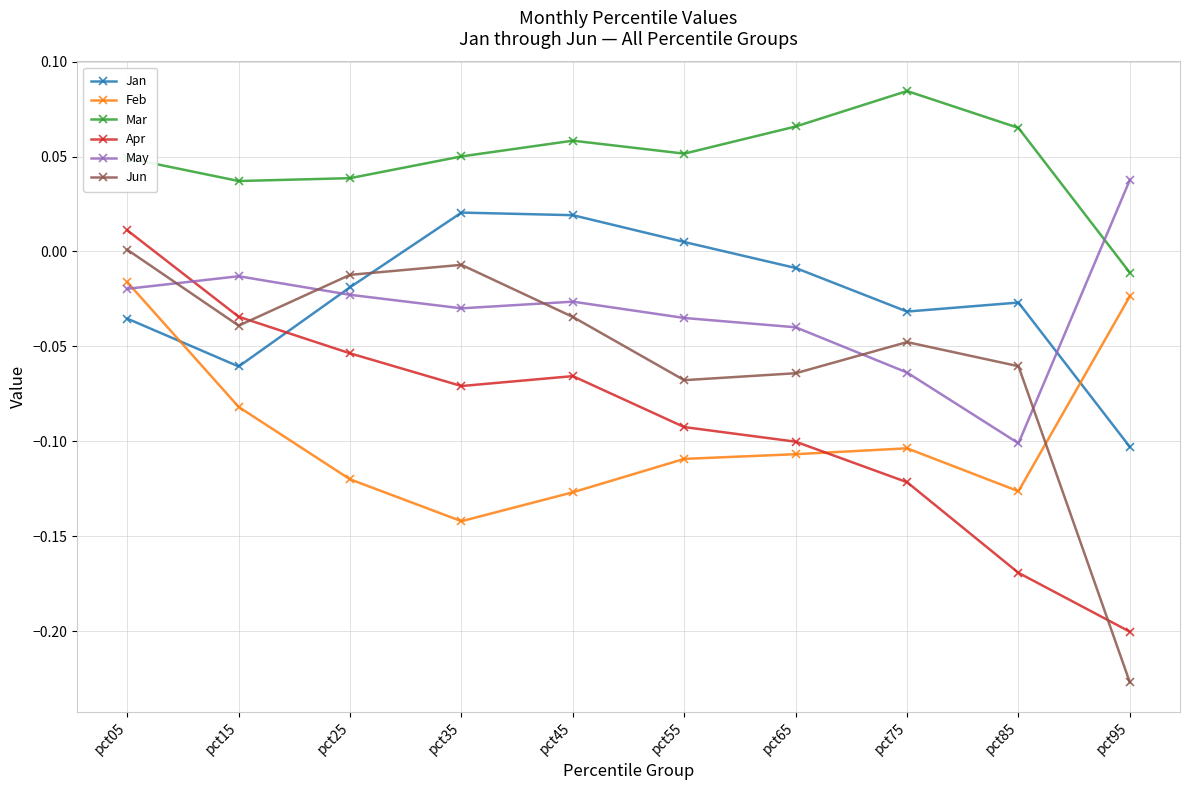

Is it true that May equals -0.1 at pct55?

False